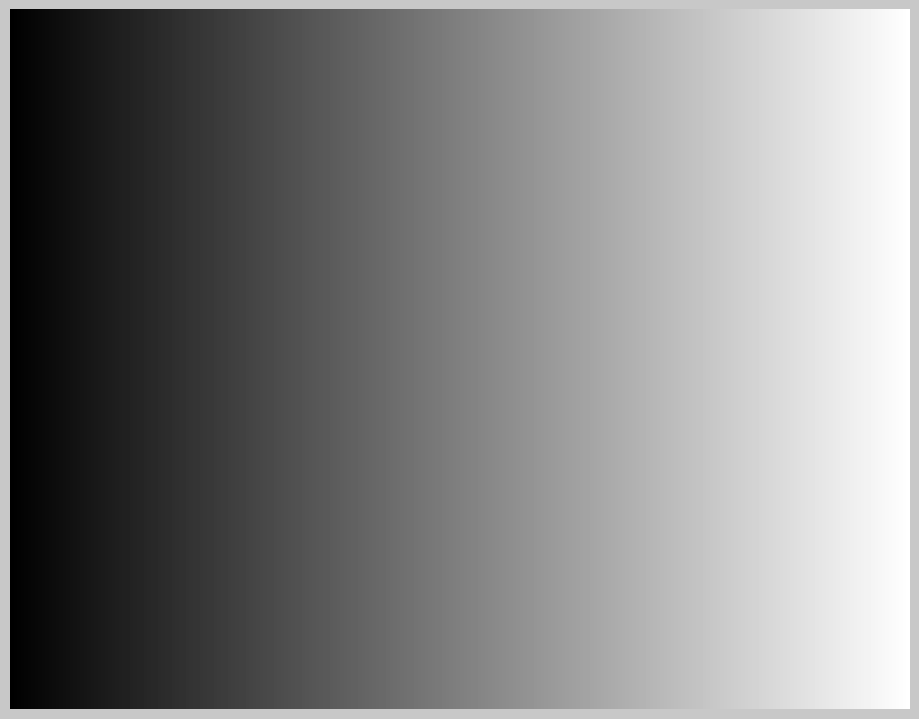

Which category has the smallest portion of the pie?

DESCUBREMIENTO